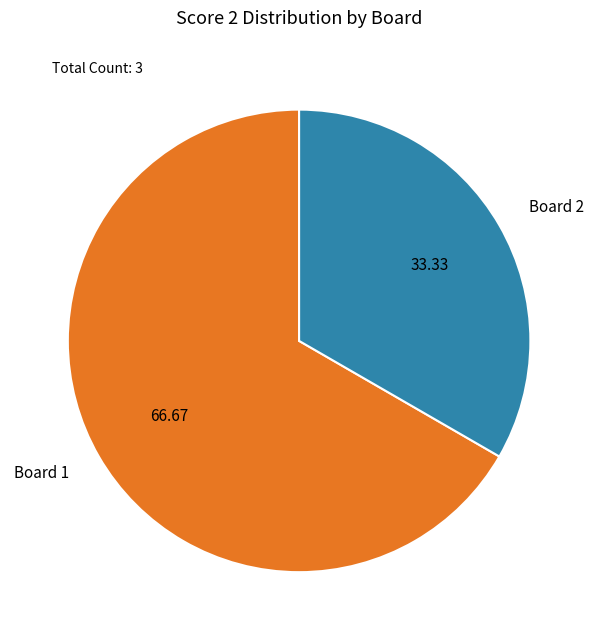

Which slice is the smallest?

Board 2